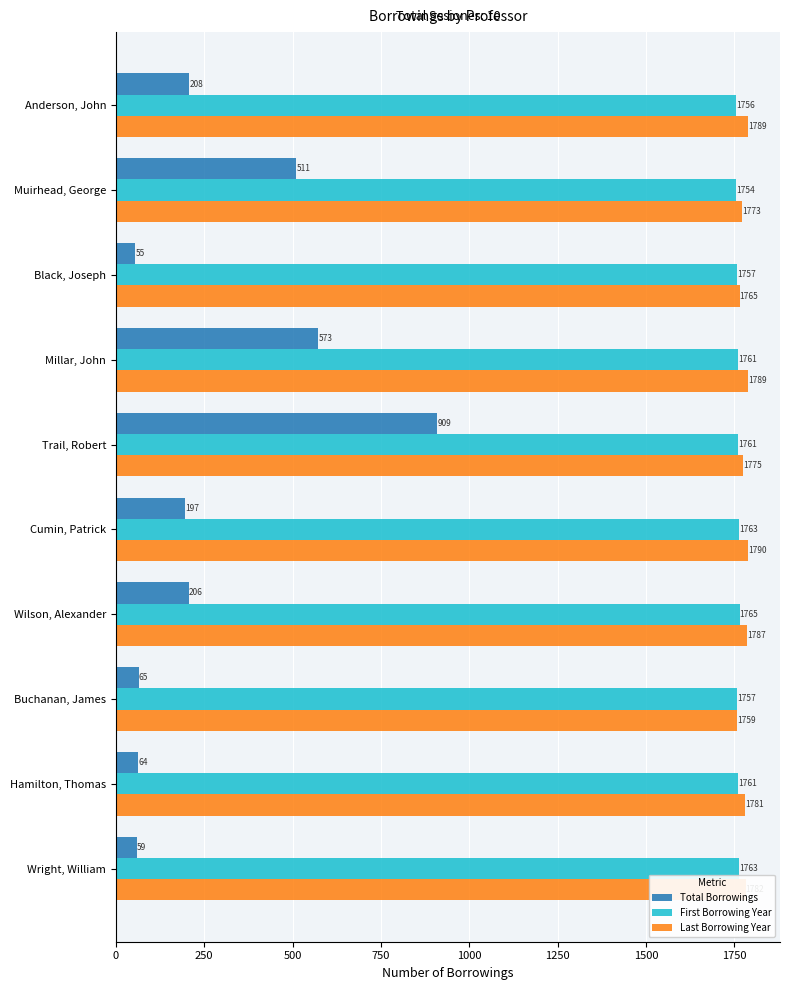

Where is Last Borrowing Year nearest to the value 1774?

Muirhead, George